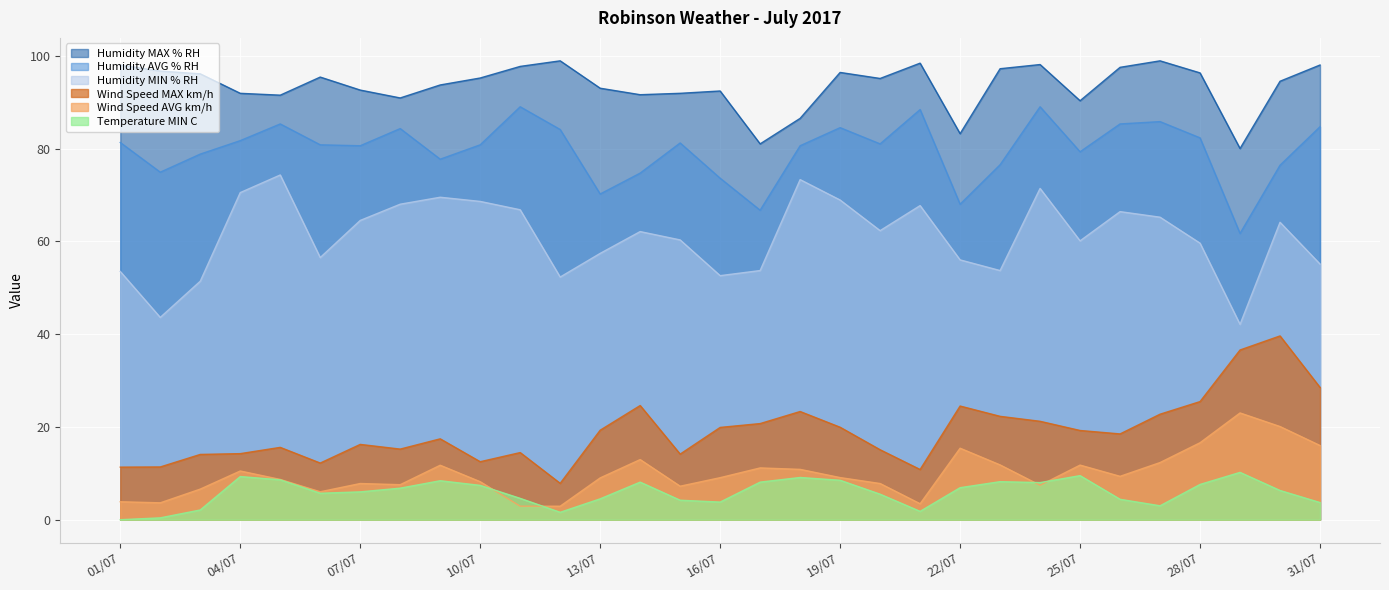

Is the value of Humidity MIN % RH at 21/07 greater than the value of Temperature MIN C at 17/07?

Yes